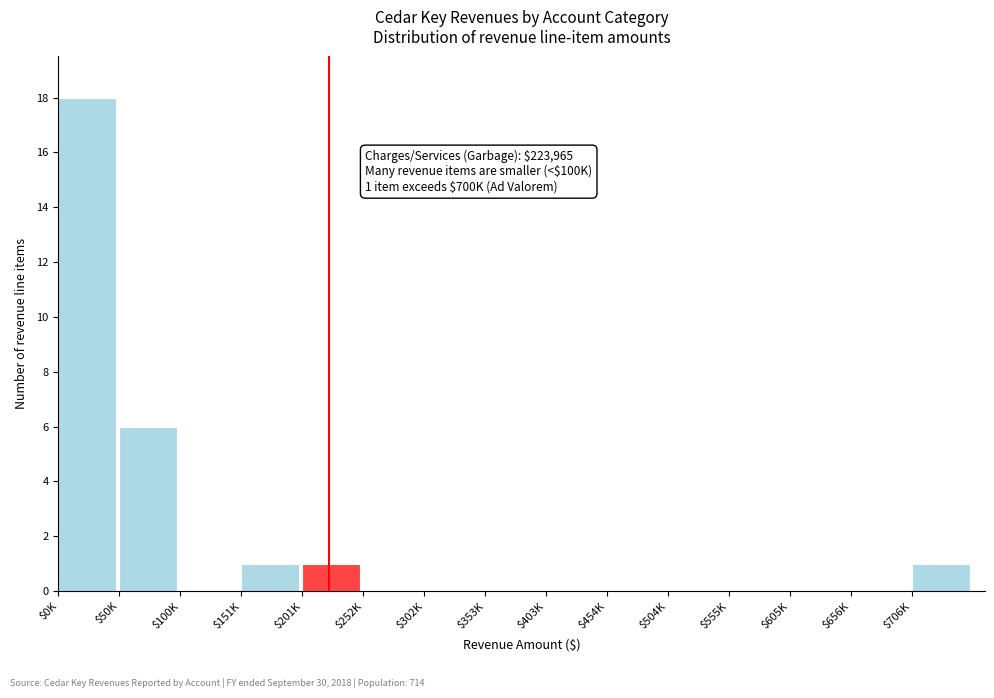

What is the greatest value displayed?

18